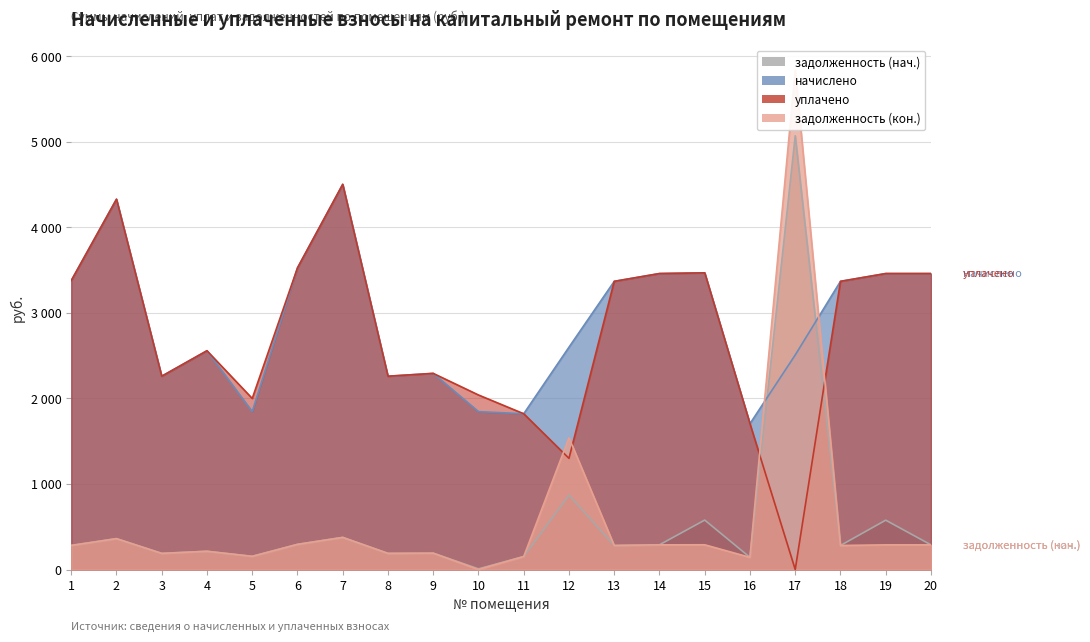

Between which two adjacent categories do уплачено and задолженность (нач.) first intersect?

16 and 17